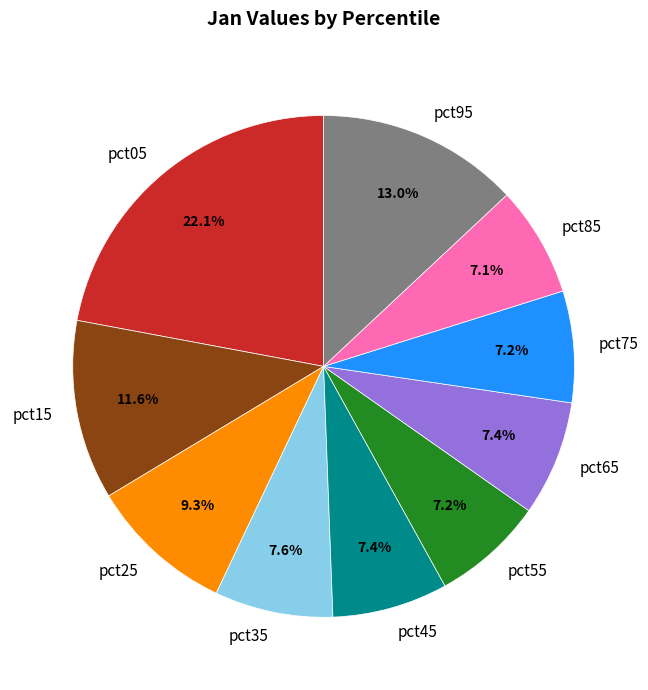

Count the number of slices in the pie.

10